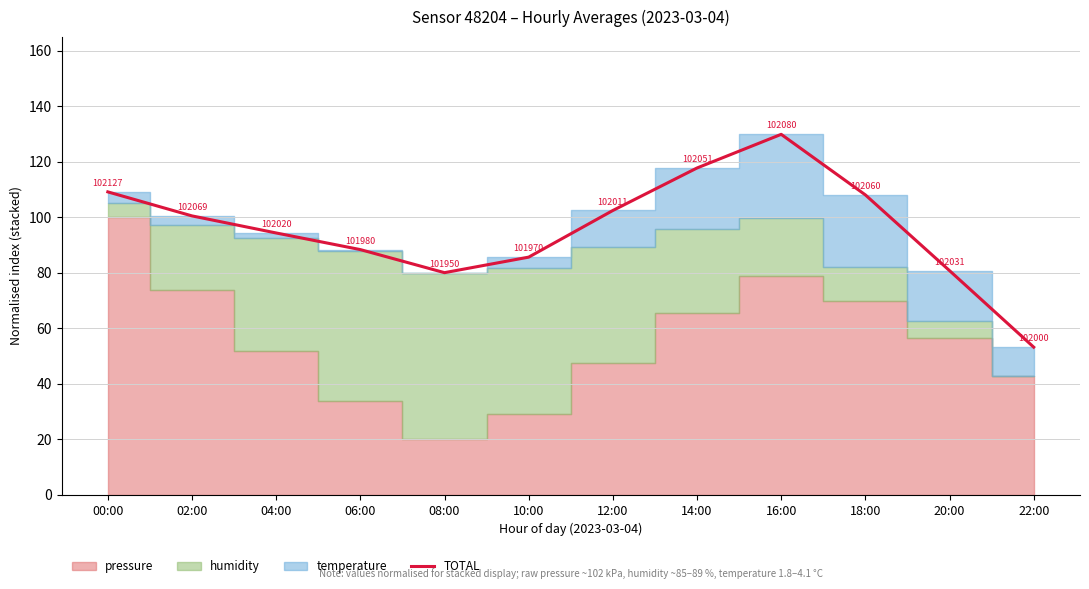

What is the ratio of the value at 00:00 to the value at 02:00?

1.1